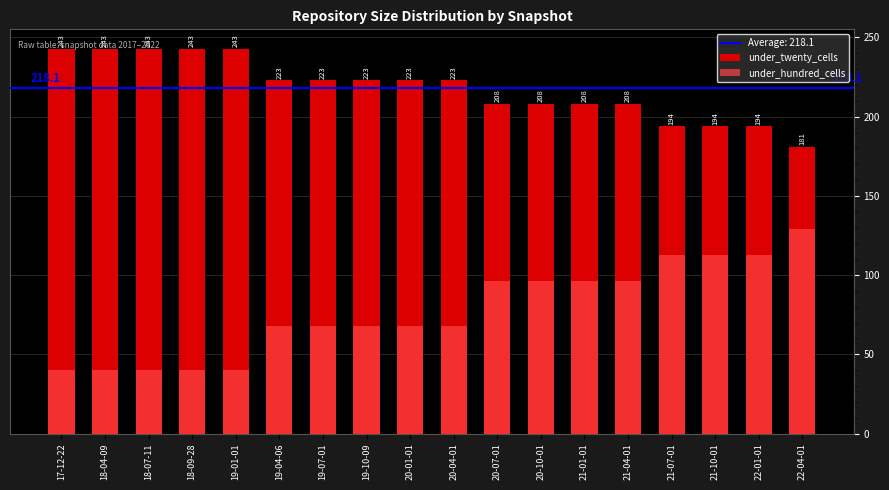

Which has a higher value, 17-12-22 or 21-10-01?

17-12-22